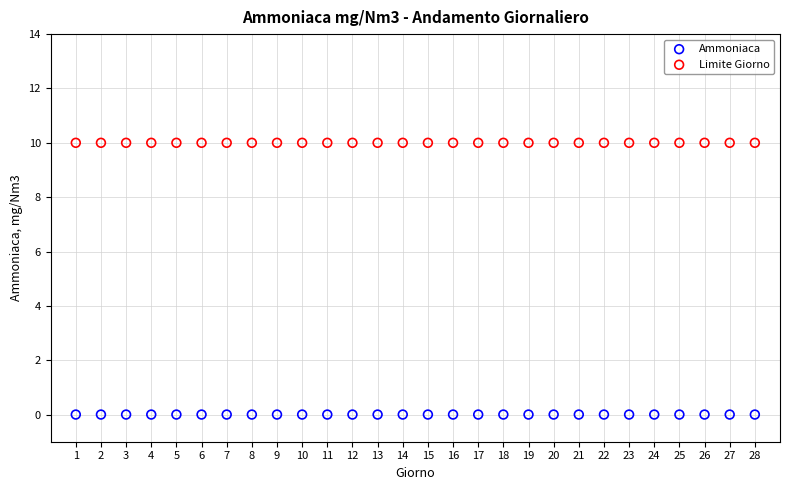

Which series contains the highest Y value?

Limite Giorno